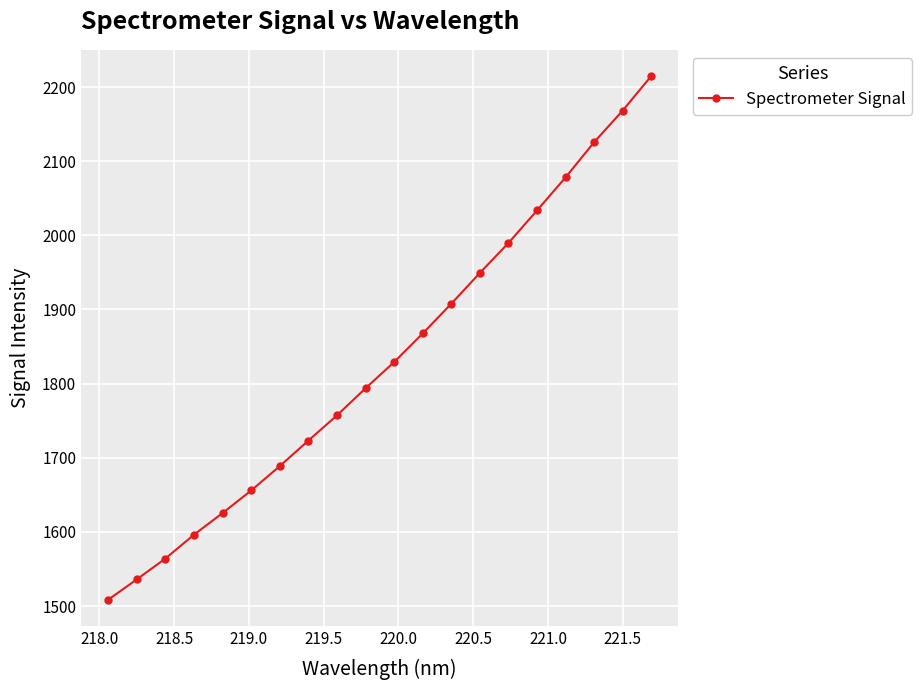

Count the number of values greater than 1829.

10